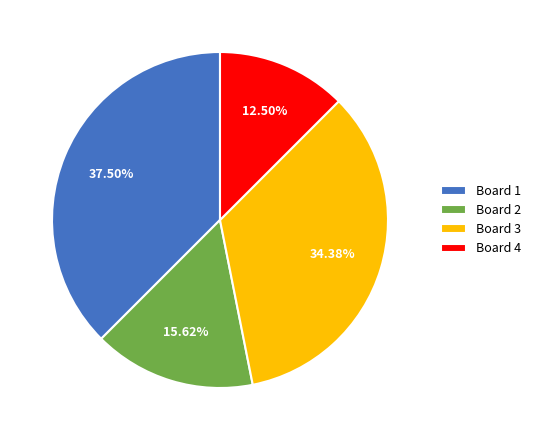

To the nearest percent, what is the difference between the Board 1 and Board 2 slice percentages?

22%